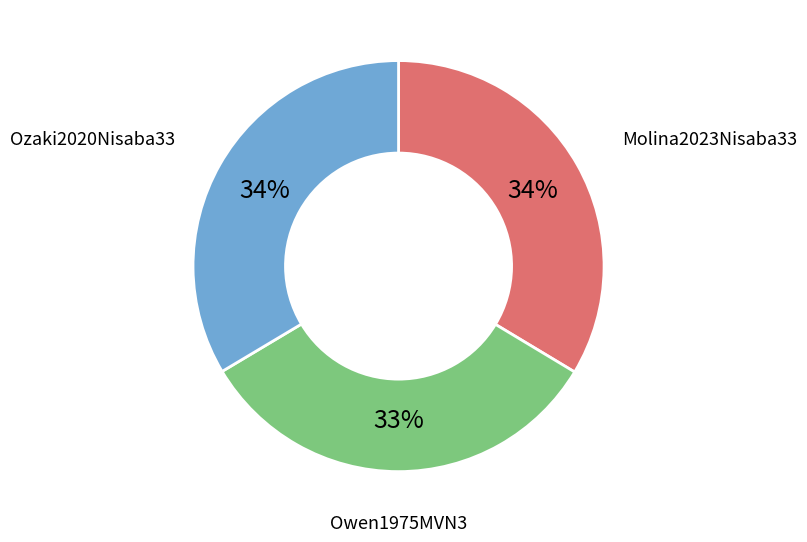

Is the sum of Molina2023Nisaba33 and Owen1975MVN3 greater than half?

Yes